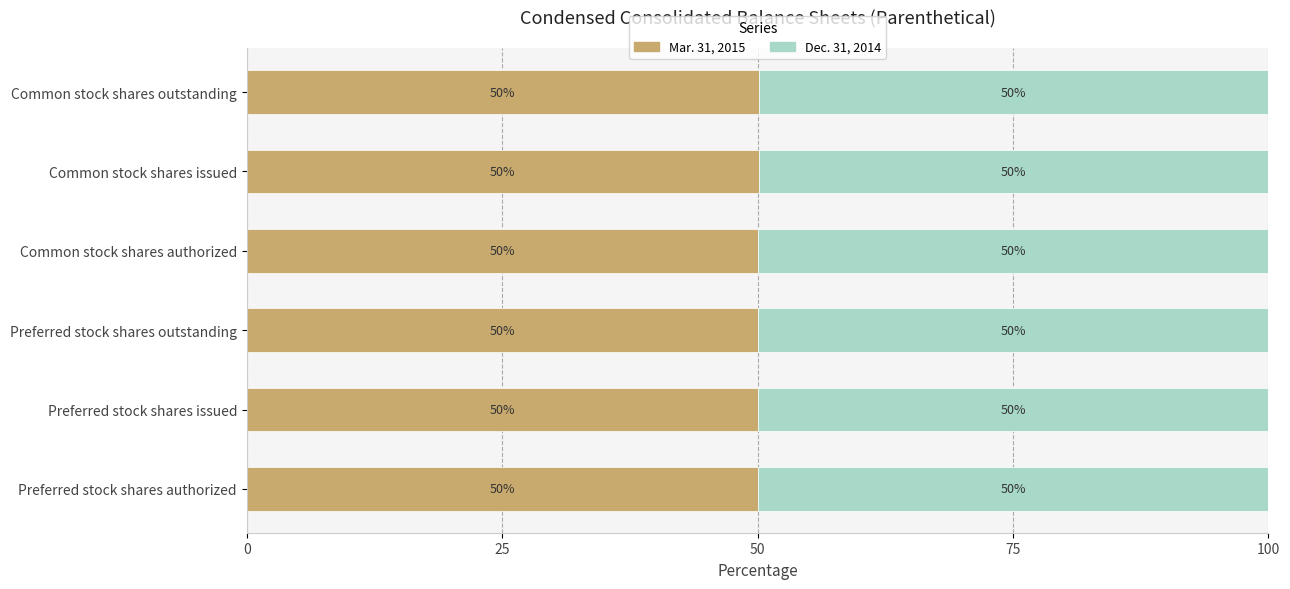

True or false: Mar. 31, 2015 has a value of 86.0 at Preferred stock shares authorized.

False